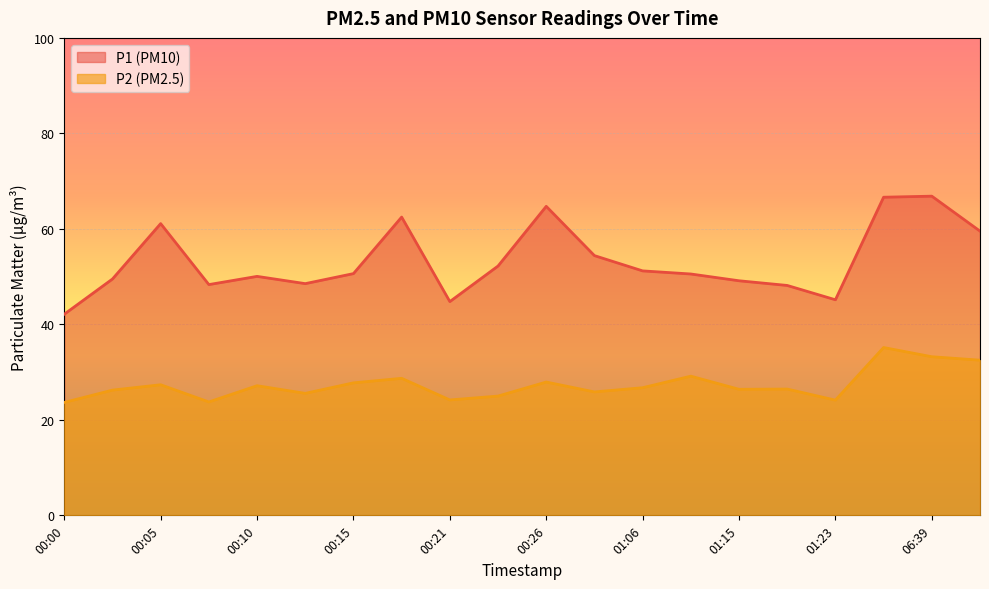

The P2 series shows 26.4 at 01:15. True or false?

True